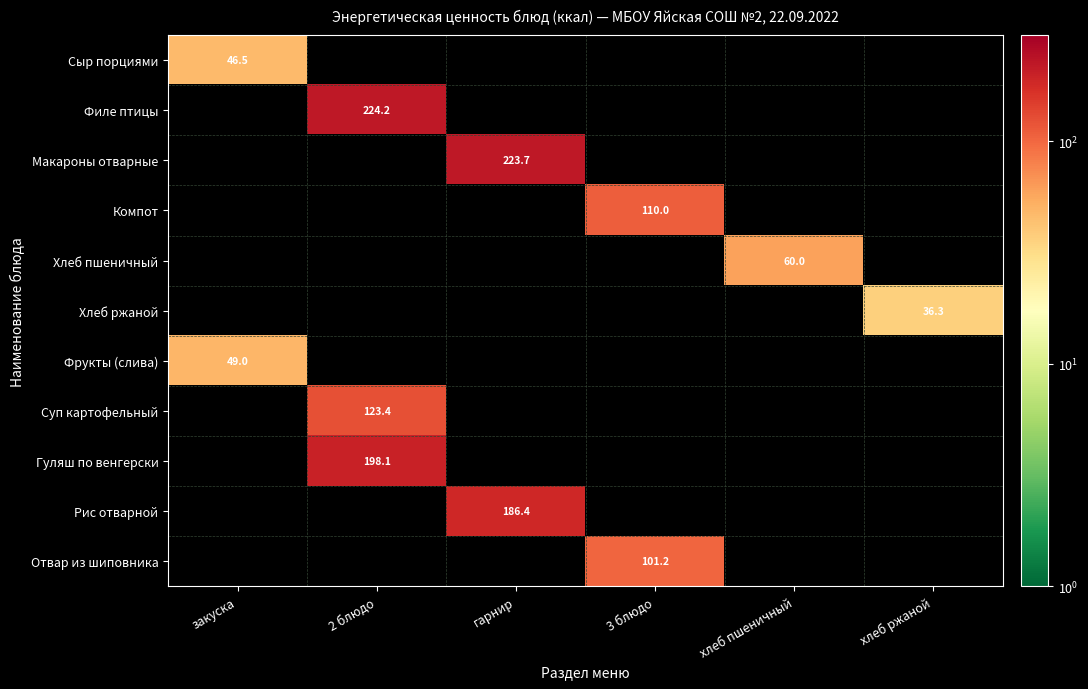

How many values in Суп картофельный are above zero?

1